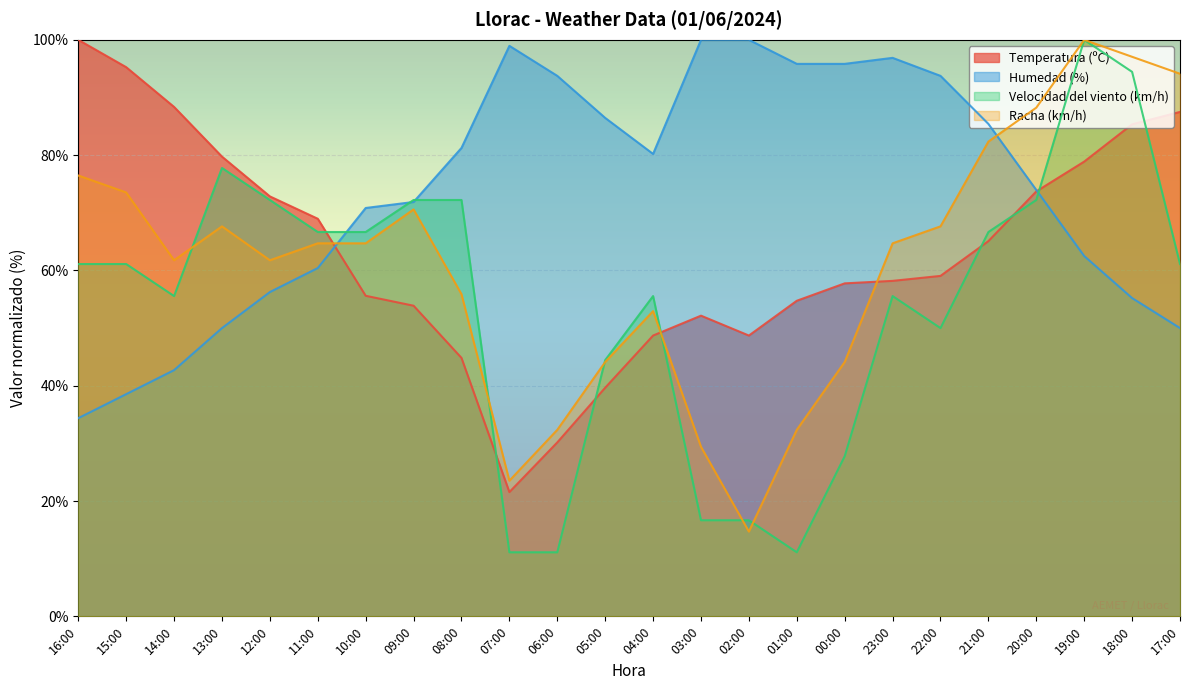

At how many categories does at least one series exceed 92?

13